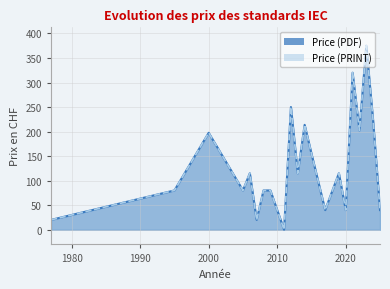

What is the difference between the maximum and second lowest values in the Price (PRINT) series?

355.0